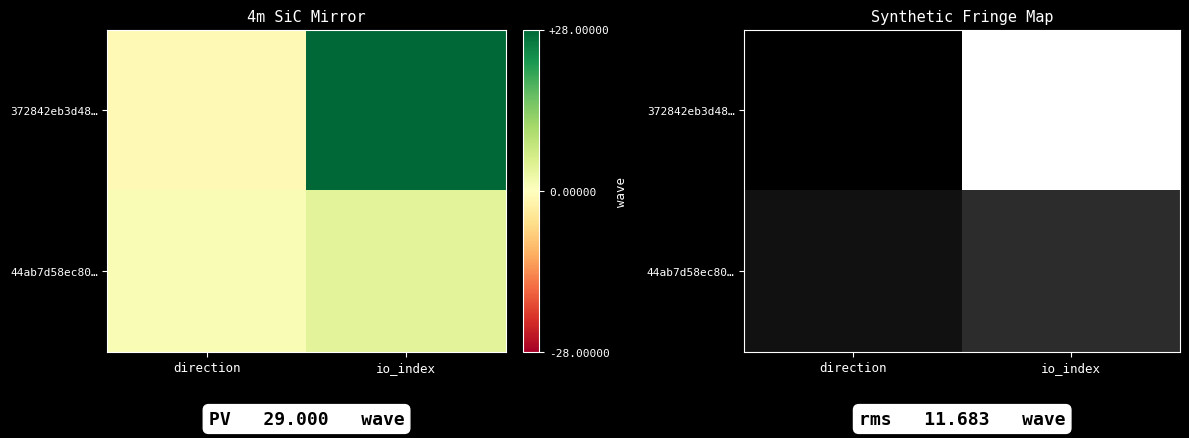

At which category is the sum across all series the highest?

io_index